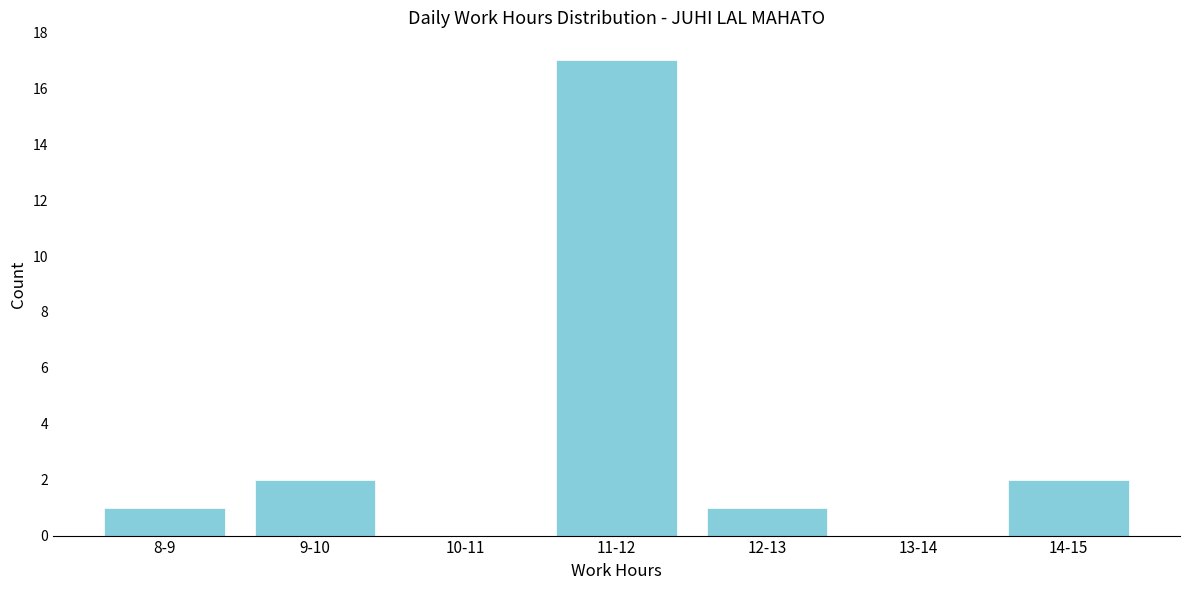

Reading left to right, extract all data points from this chart.

8-9=1	9-10=2	10-11=0	11-12=17	12-13=1	13-14=0	14-15=2